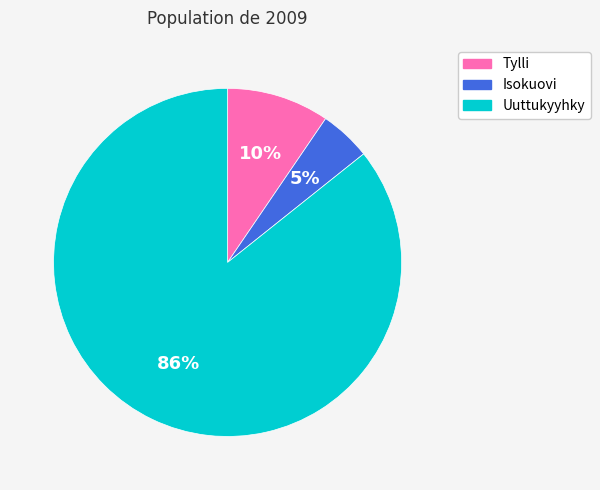

Is the sum of Tylli and Isokuovi greater than half?

No